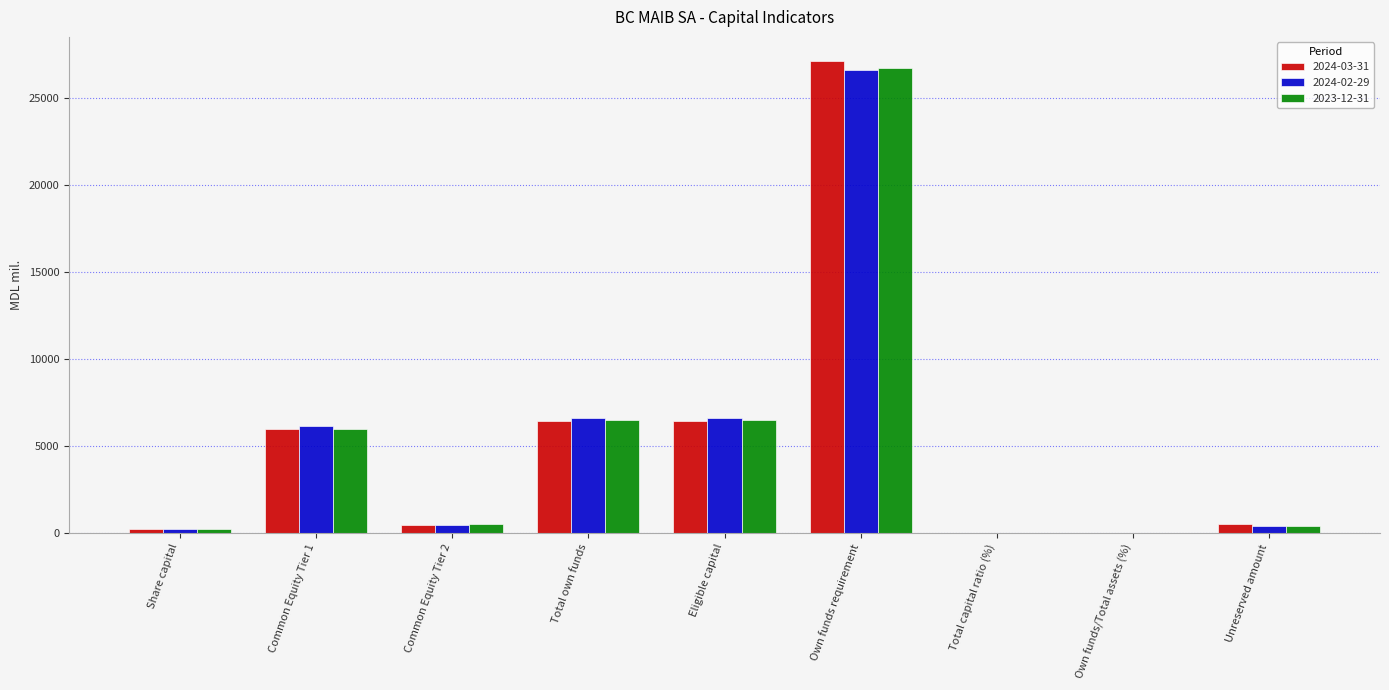

Is it true that 2024-03-31 equals 503.4 at Unreserved amount?

True